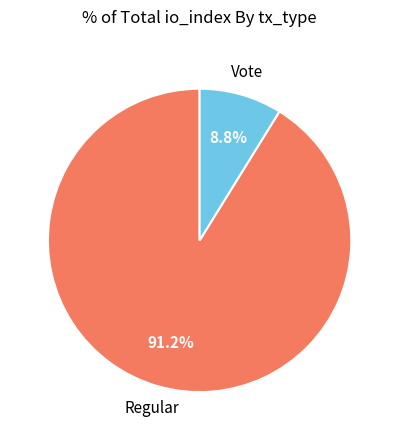

Is there any slice that represents more than half of the pie?

Yes